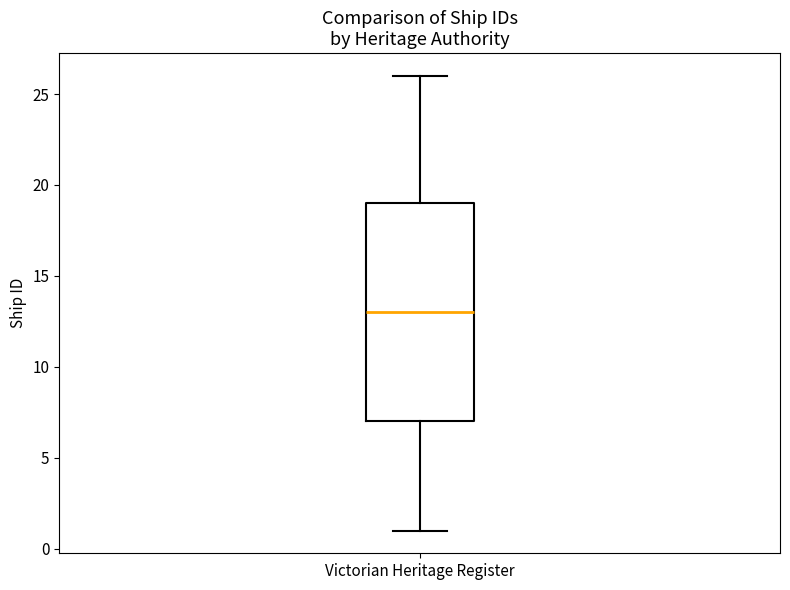

Transcribe this box plot: give where the median line is, the range the box spans, and where the two whiskers end, as read against the y-axis. The values are not printed on the chart, so give them approximately, as read against the axis.

median 13, box 7 to 19, whiskers 1 to 26